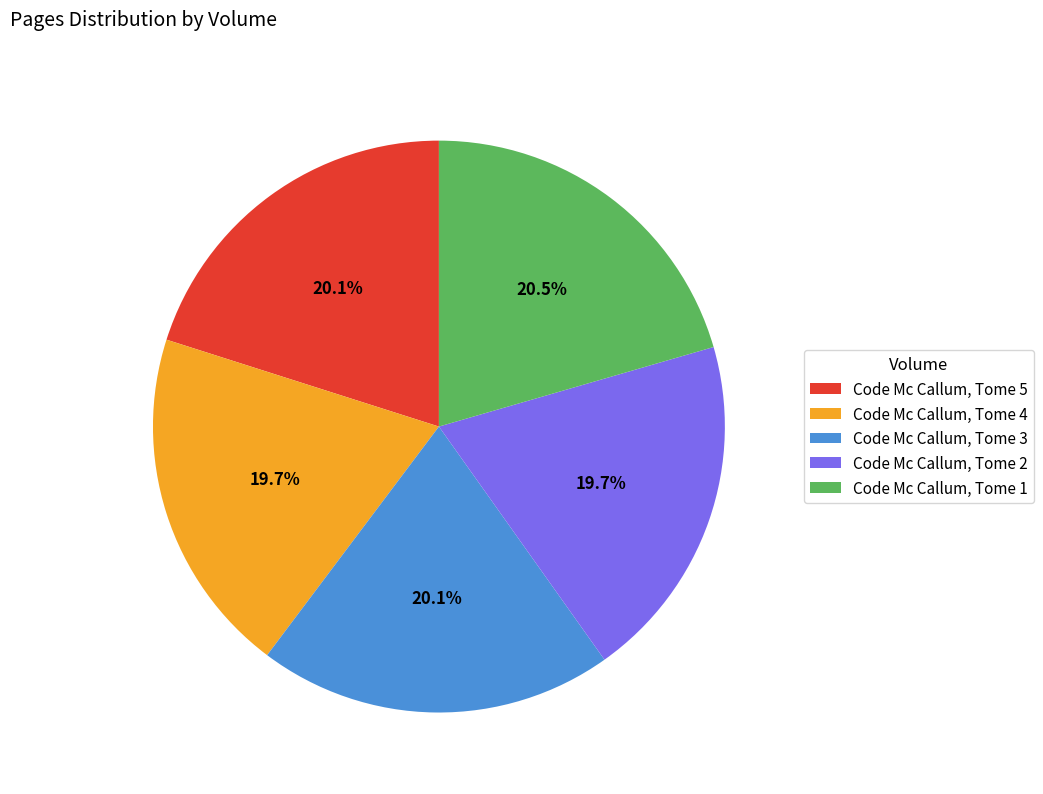

The Code Mc Callum, Tome 5 slice represents 20% of the pie. True or false?

True